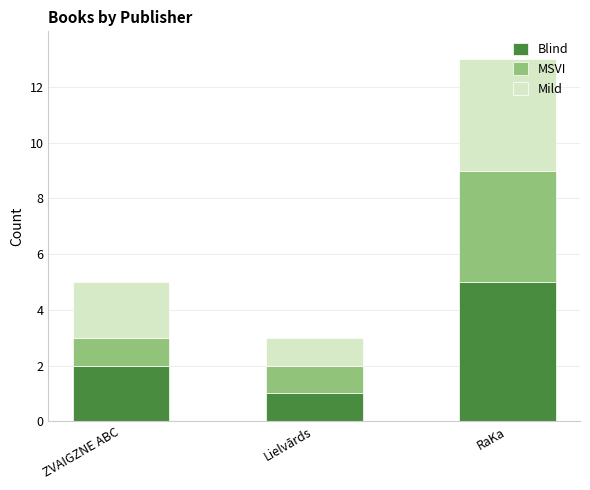

At which label is Blind closest to 3?

ZVAIGZNE ABC